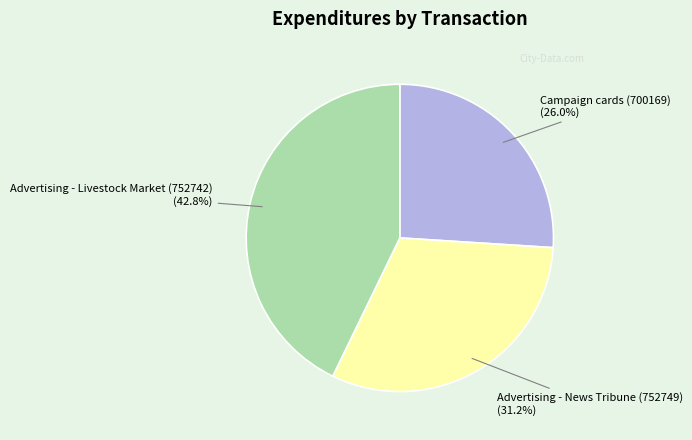

True or false: Advertising - News Tribune (752749) accounts for 31% of the total.

True